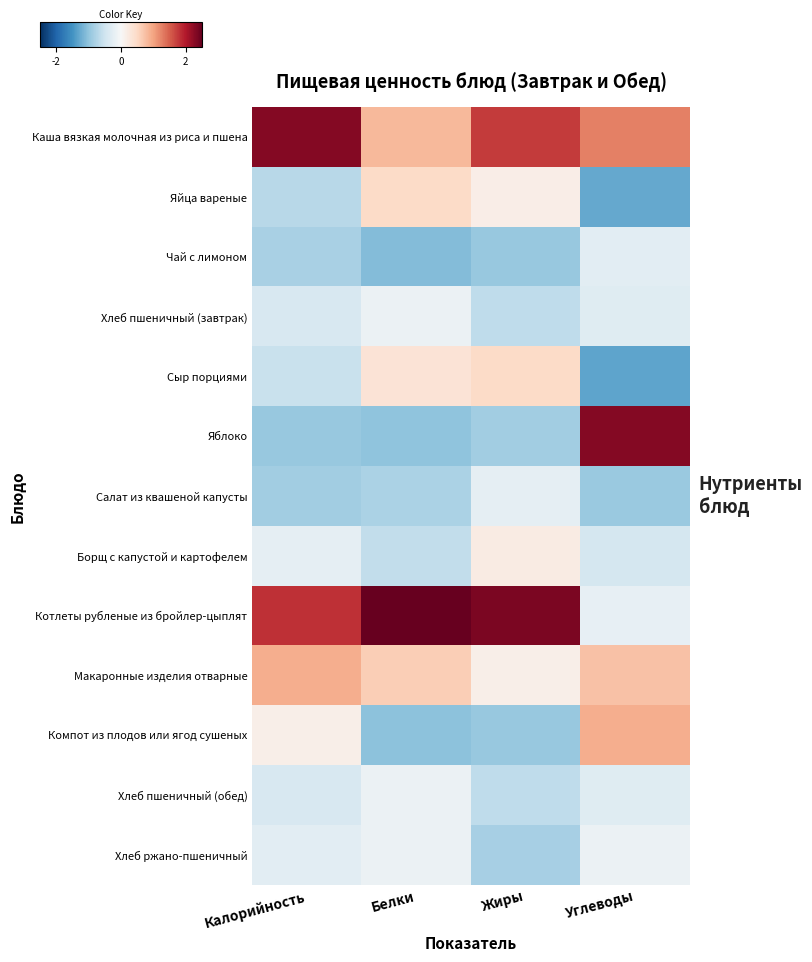

Count the number of categories in the chart.

4